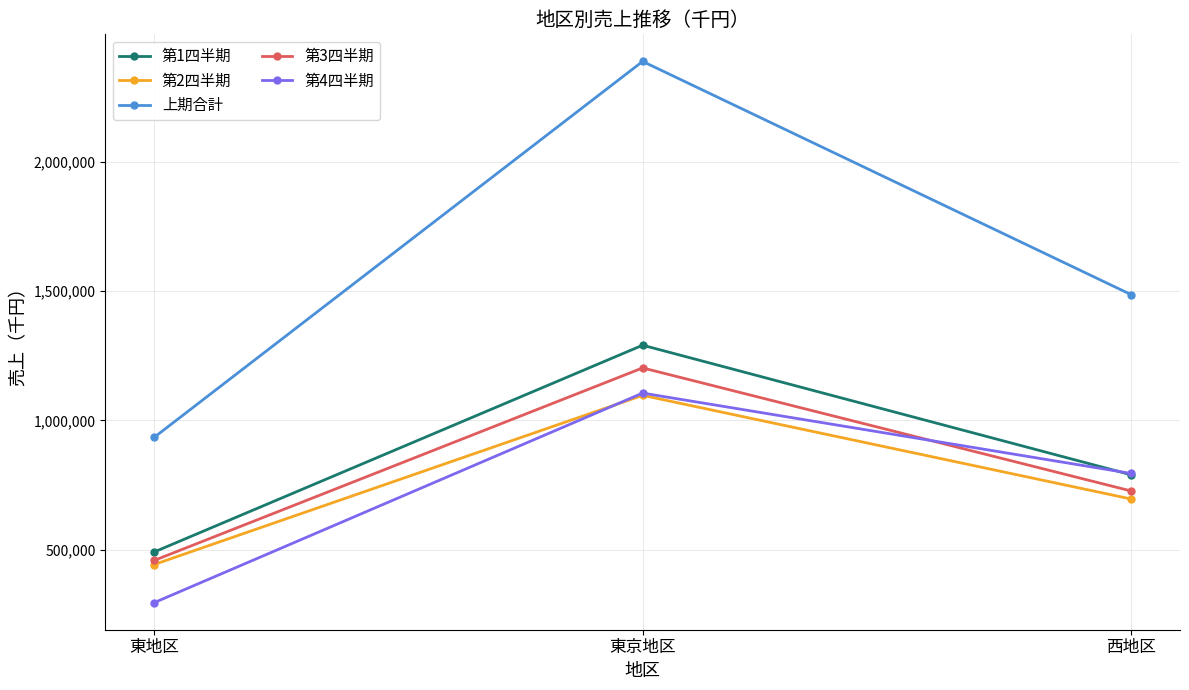

Which series has the widest spread of values?

上期合計